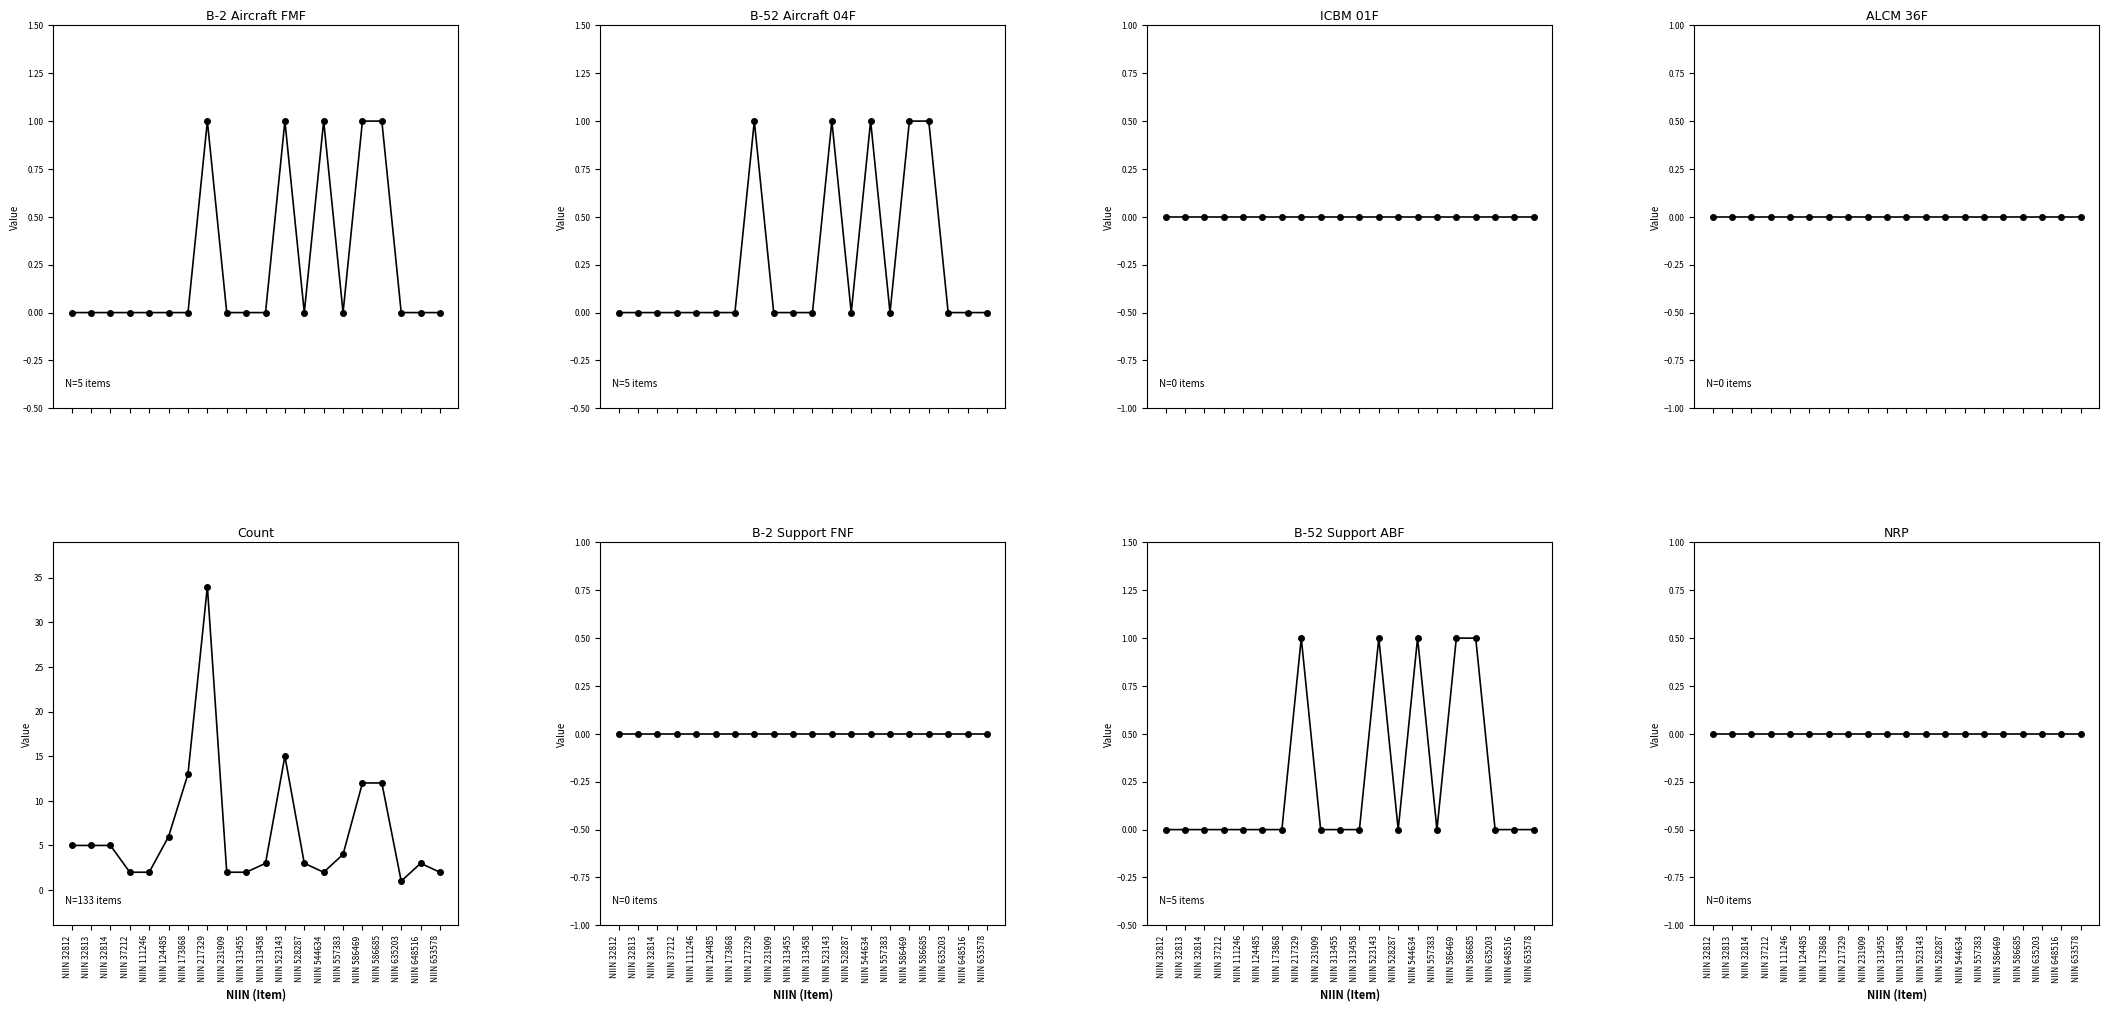

How many interior local peaks does the B-52 Aircraft 04F series have?

3